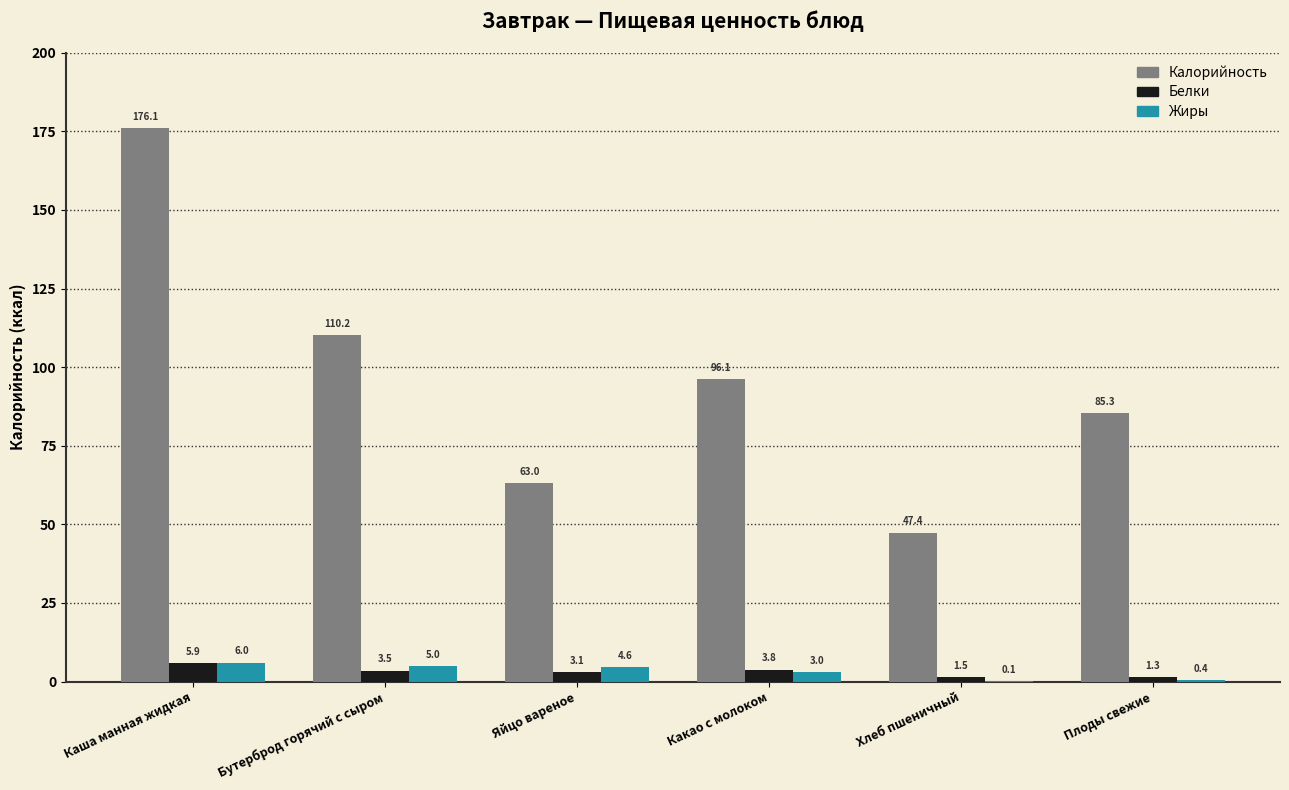

What is the total value across all series at Какао с молоком?

102.9